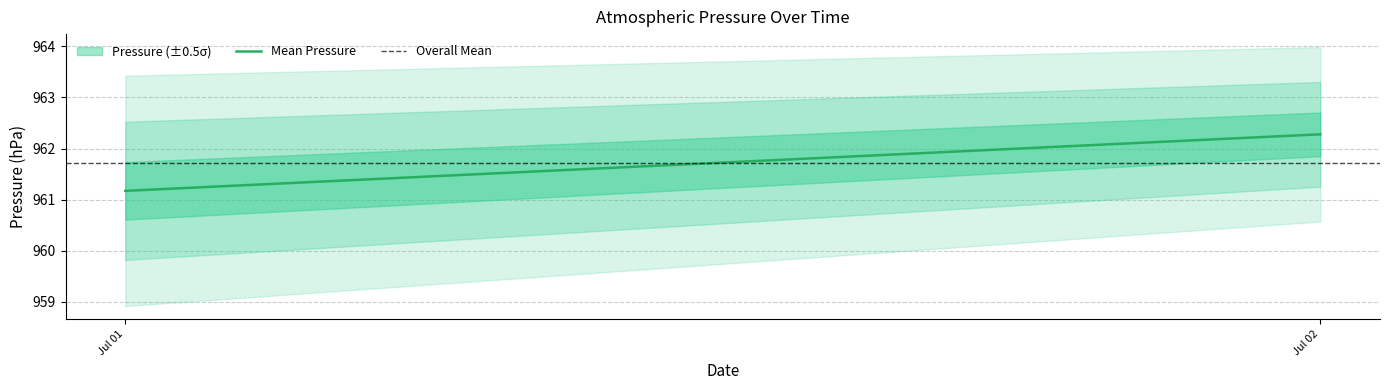

Which series has the largest total across all categories?

Mean Pressure